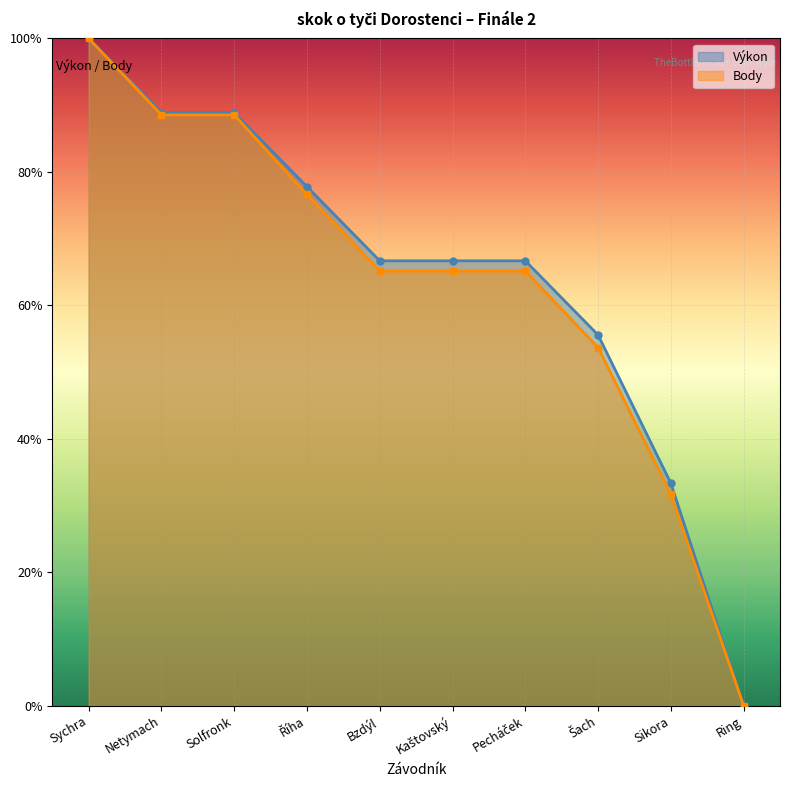

True or false: Body and Výkon intersect in this chart.

False